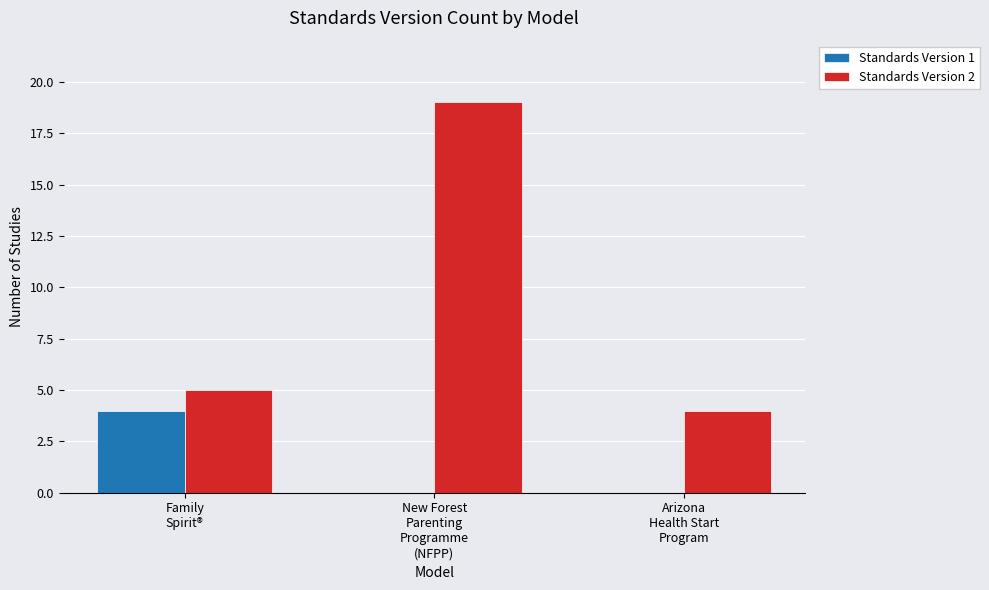

What is the sum of all Standards Version 2 values?

28